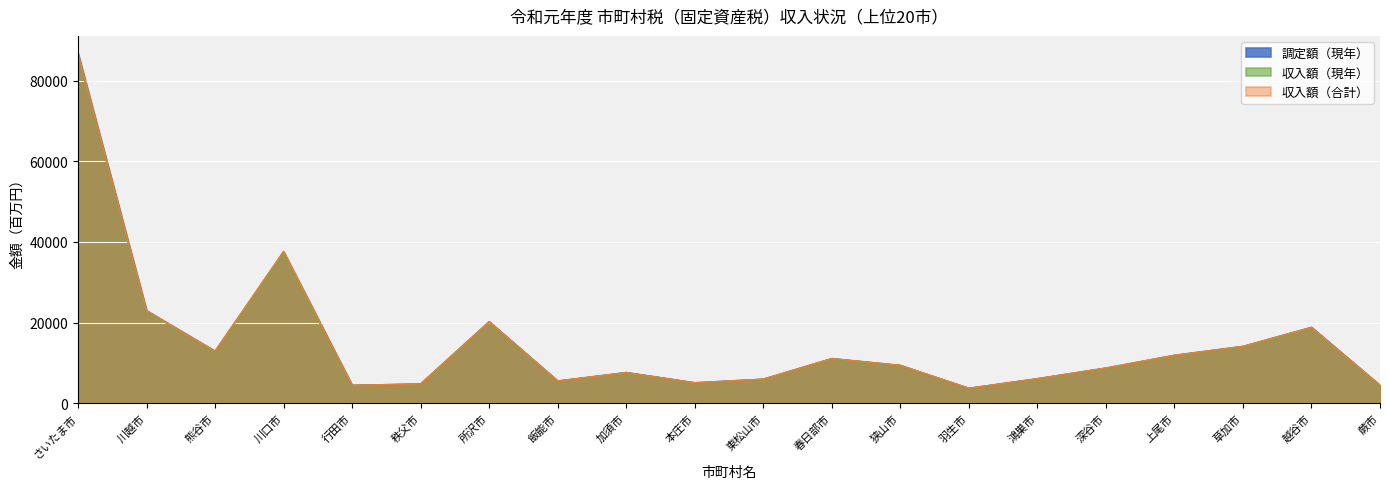

Is the value of 調定額（現年） at 川越市 greater than the value of 収入額（合計） at 所沢市?

Yes